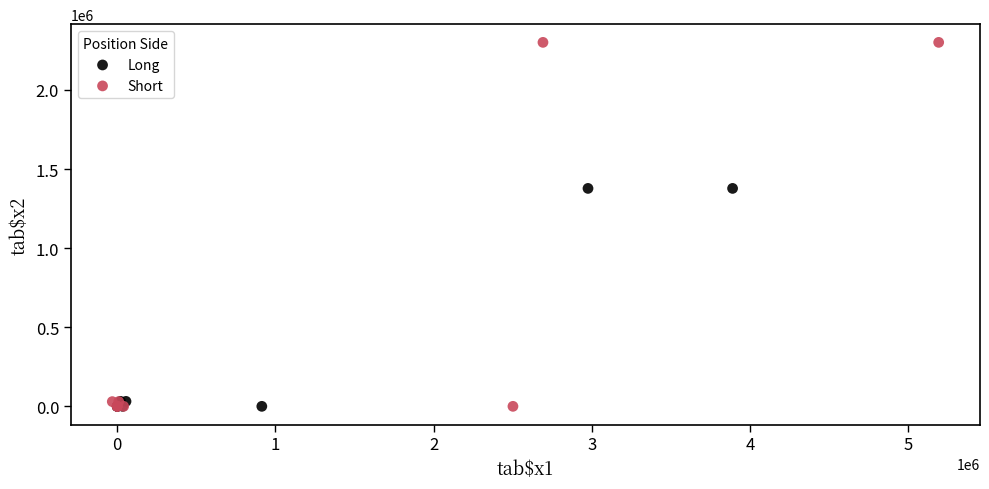

What are all the series names shown in the legend?

Long, Short